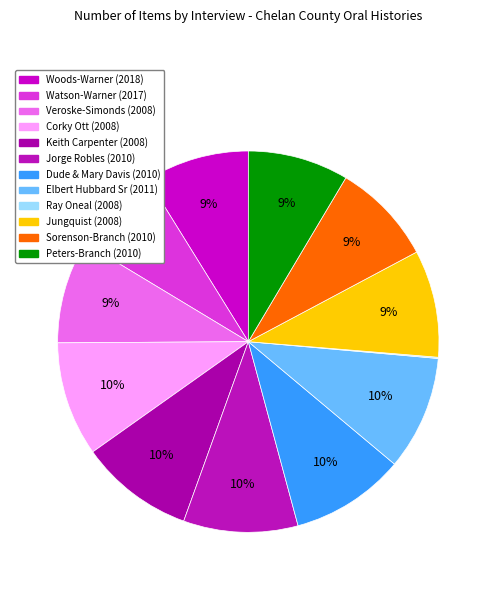

Is Ray Oneal (2008) the majority of the pie?

No